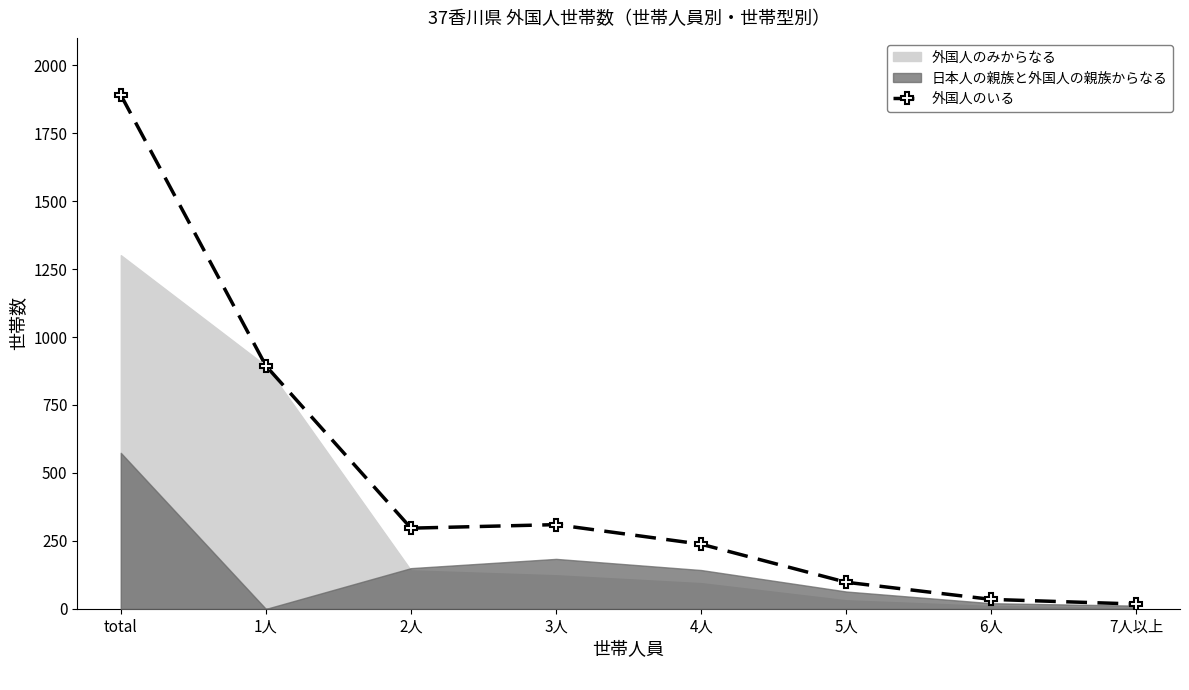

Does the chart display data point markers on the line(s)?

Yes